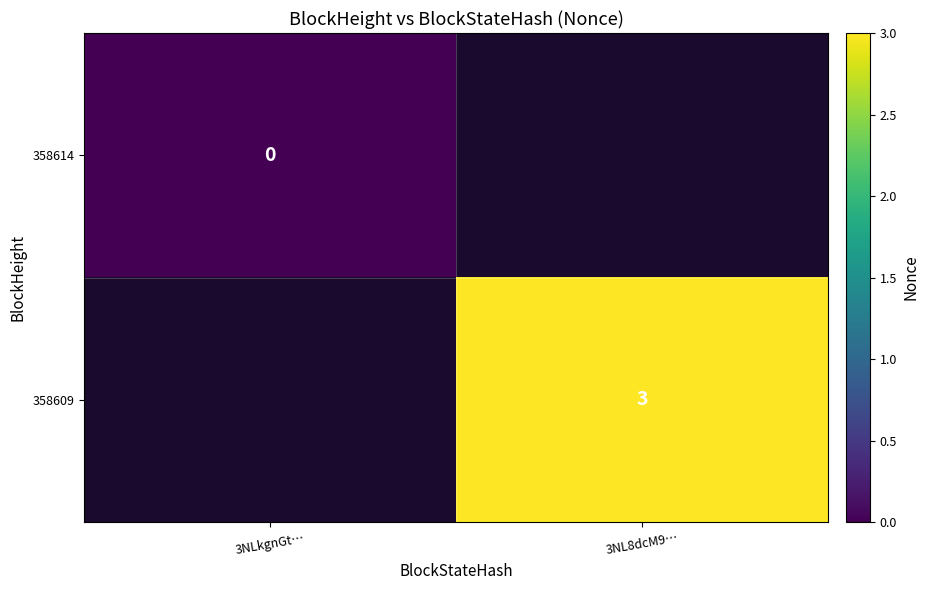

True or false: 358609 has a value of 1 at 3NL8dcM9….

False